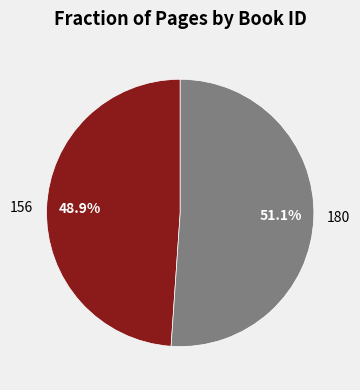

Between 180 and 156, which is larger?

180